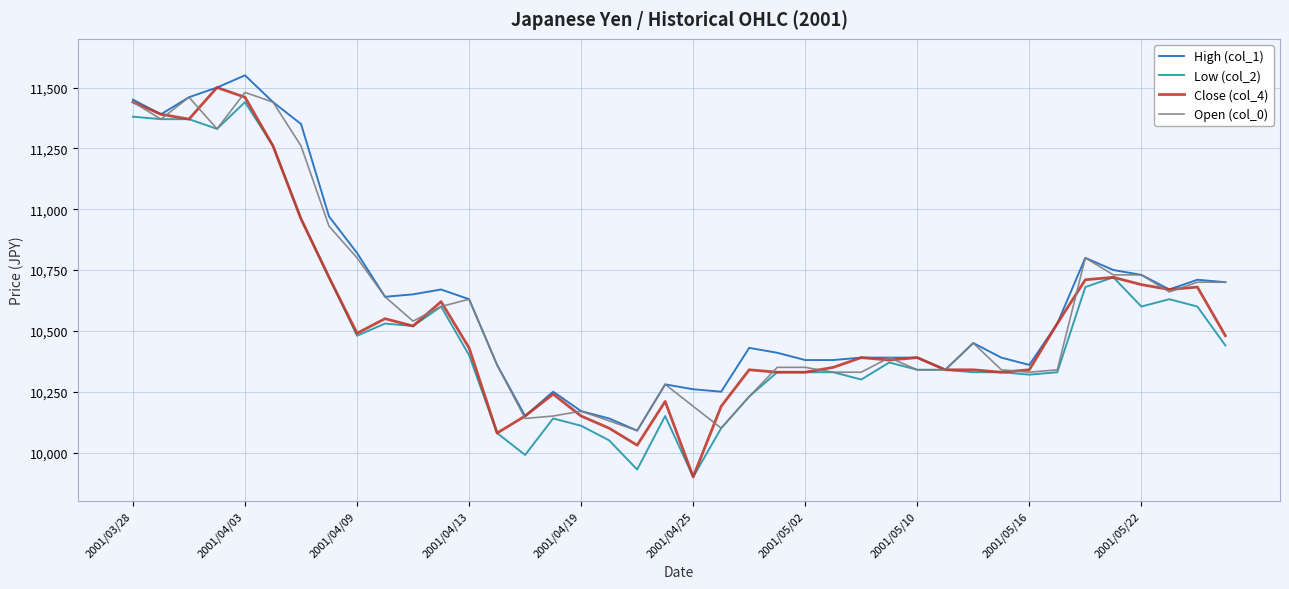

What is the smallest value displayed?

9900